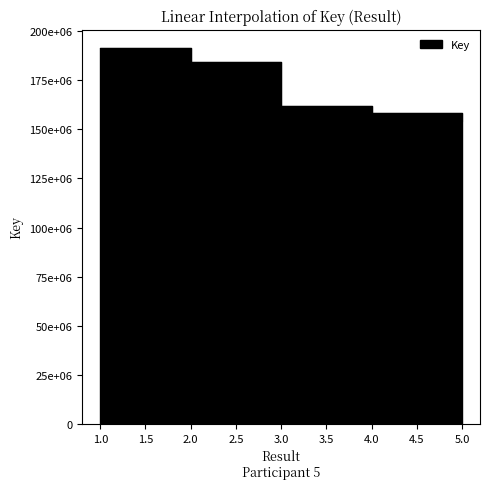

What is the maximum value shown in the chart?

191155471